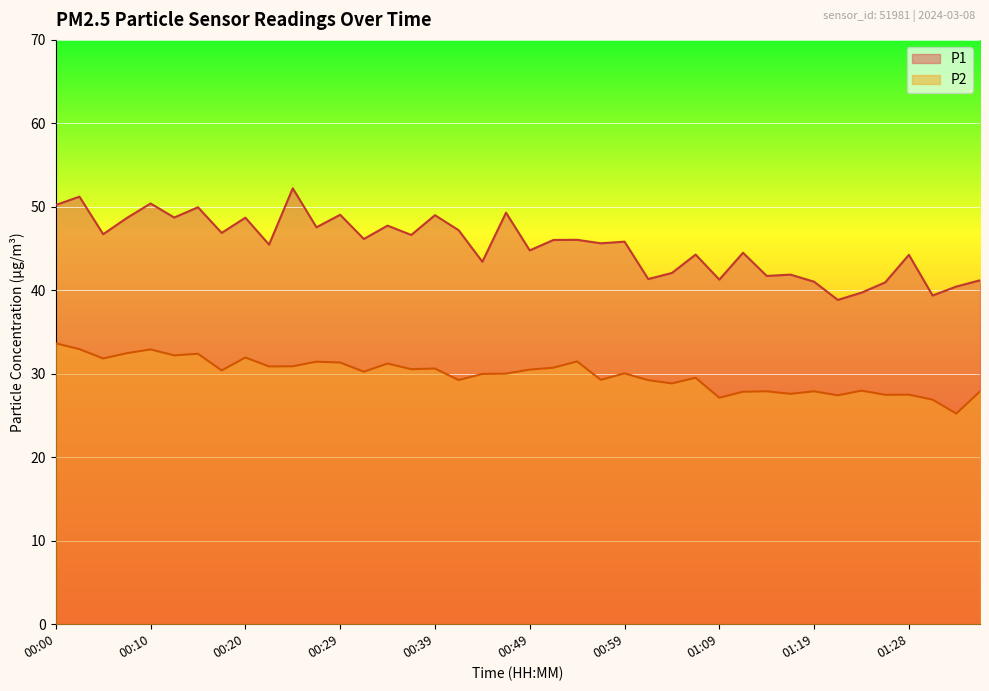

The P2 series shows 12.8 at 00:12. True or false?

False